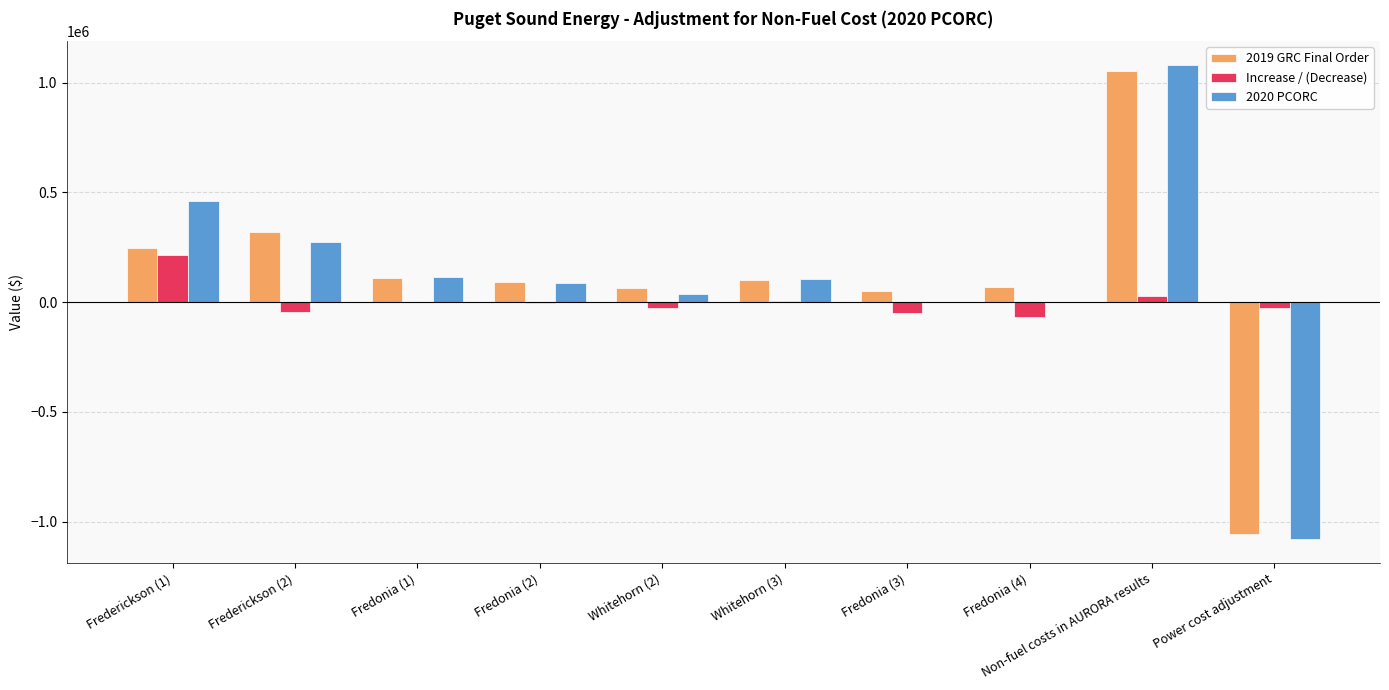

What is the maximum value for 2019 GRC Final Order?

1054978.6